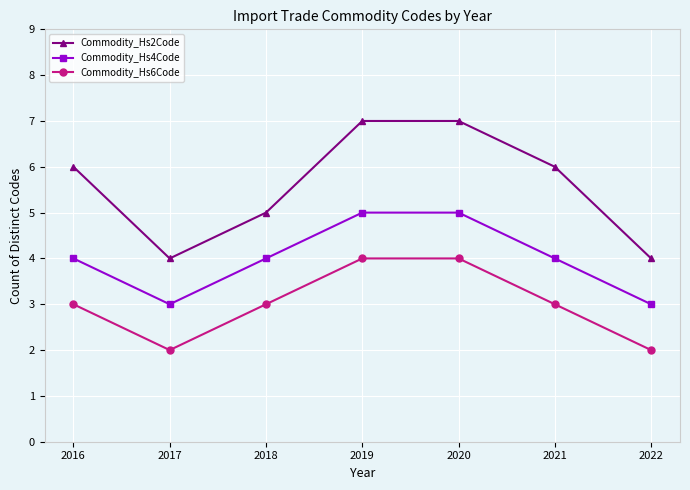

What is the total value across all series at 2021?

13